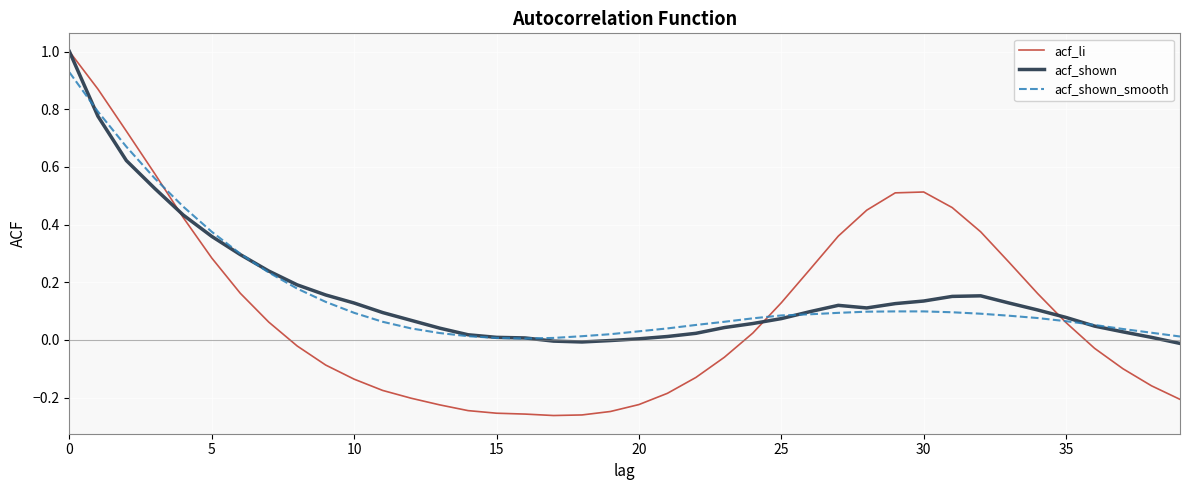

Which series has the largest range (max minus min)?

acf_li